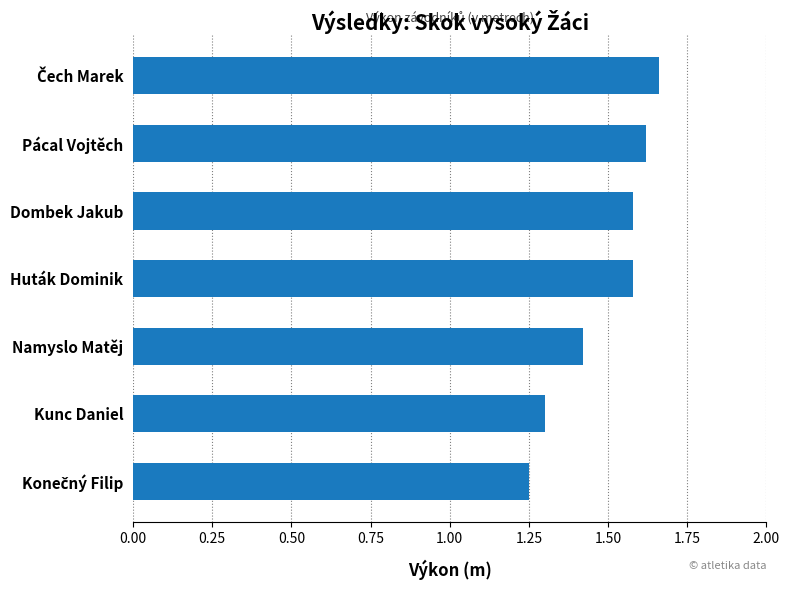

True or false: the data shows 0.7 at Huták Dominik.

False